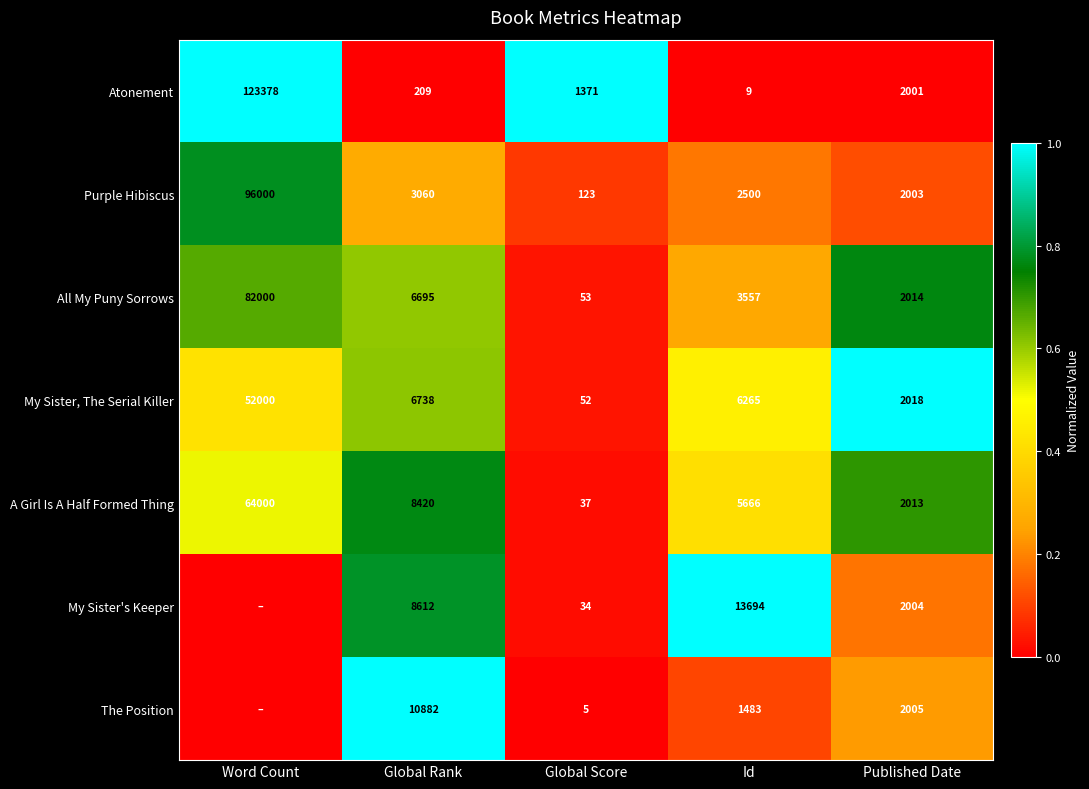

What is the greatest value displayed?

1.0